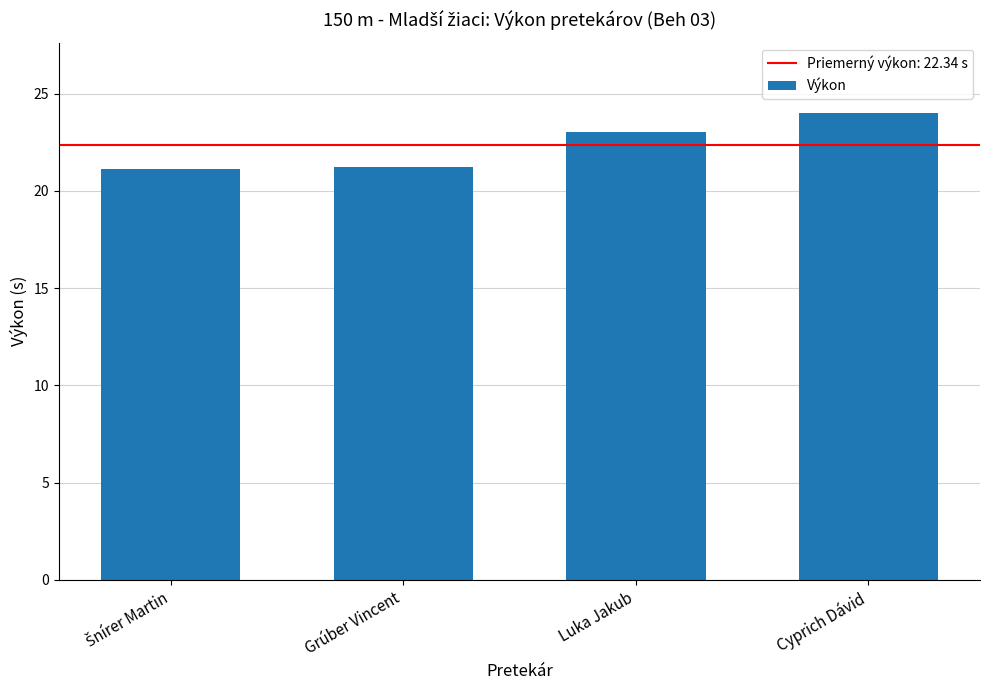

What is the sum of the values at Grúber Vincent and Cyprich Dávid?

45.2